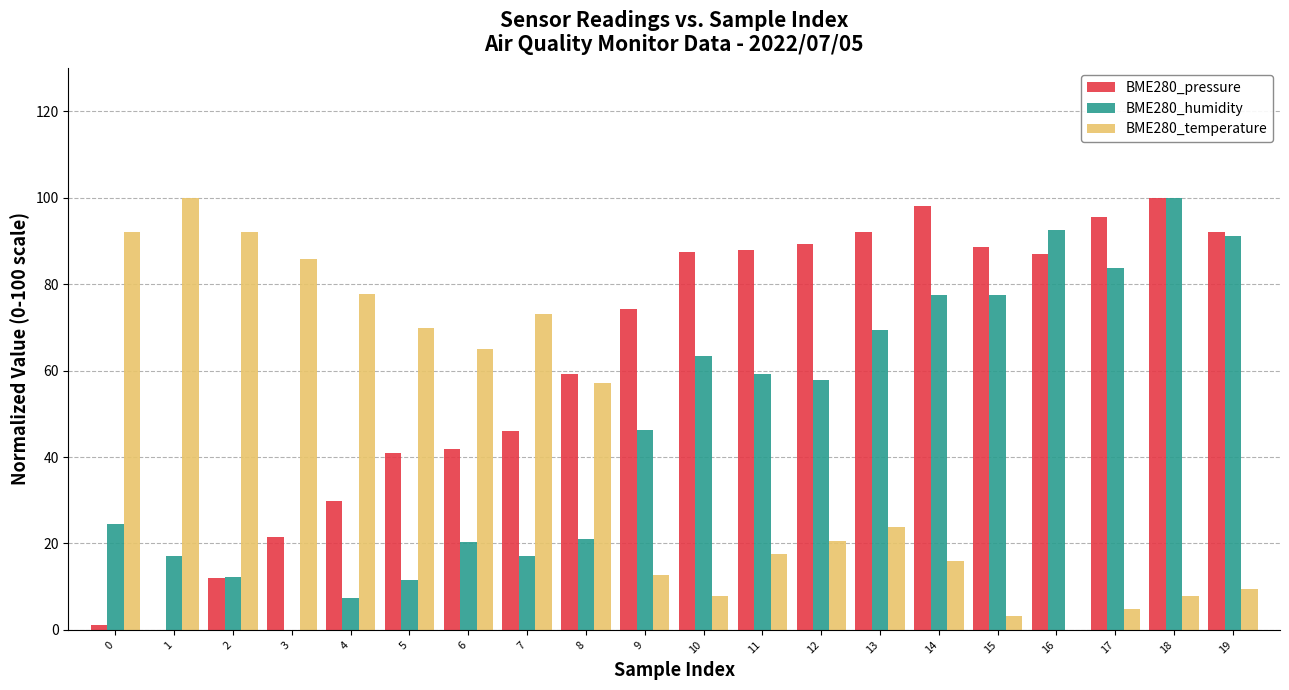

What is the average value of the BME280_pressure series?

62.3